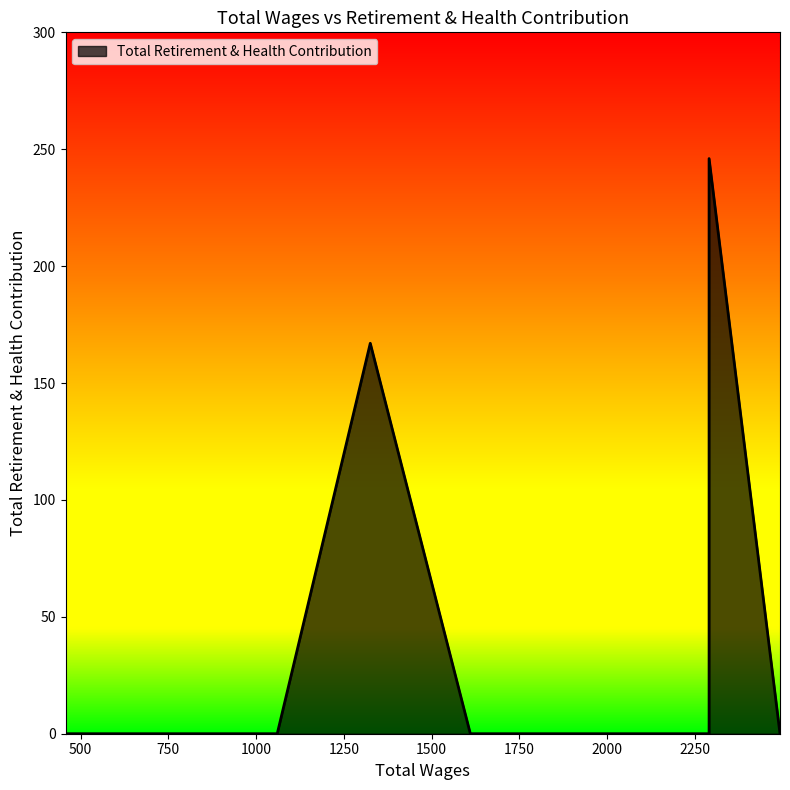

What is the difference between the maximum and minimum values?

246